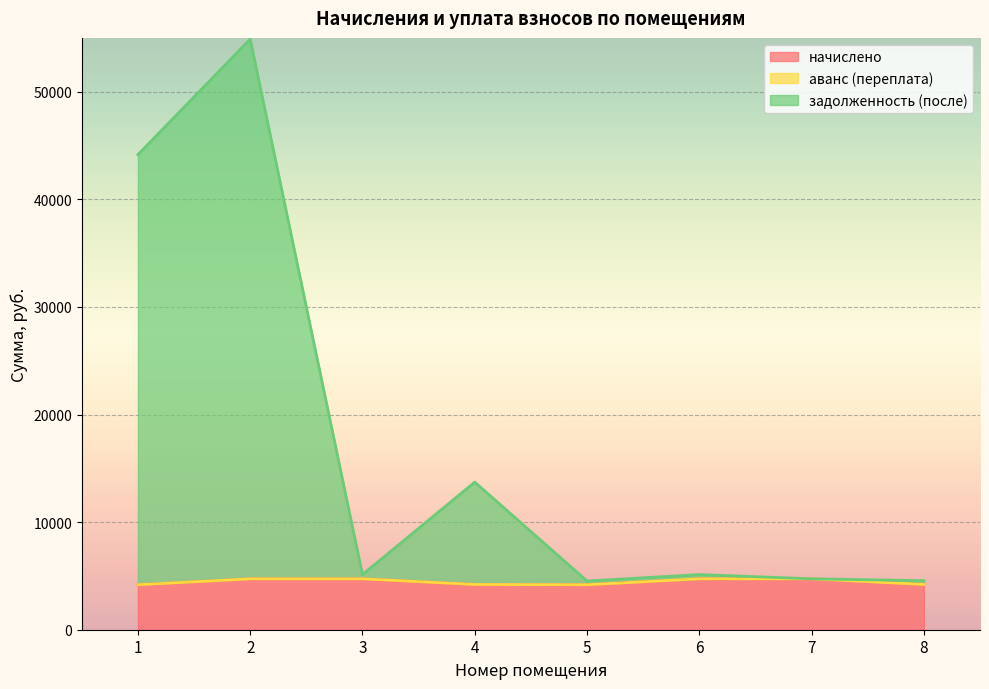

Rank the categories by задолженность (после) value from highest to lowest.

2, 1, 4, 3, 6, 7, 8, 5